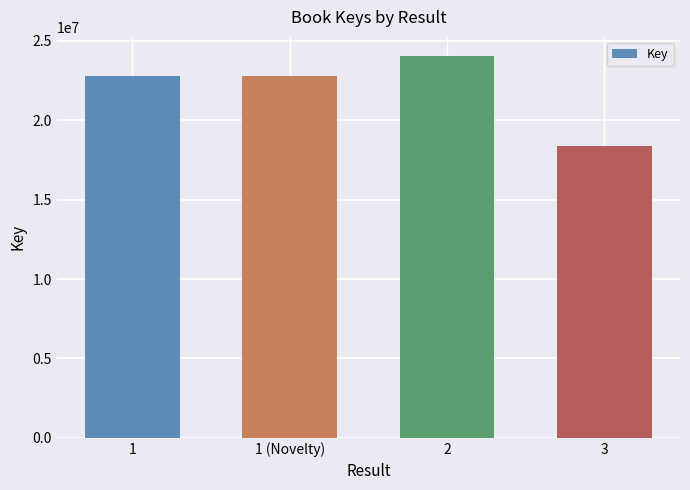

What value does the data have at 3, to the nearest 50?

18397900